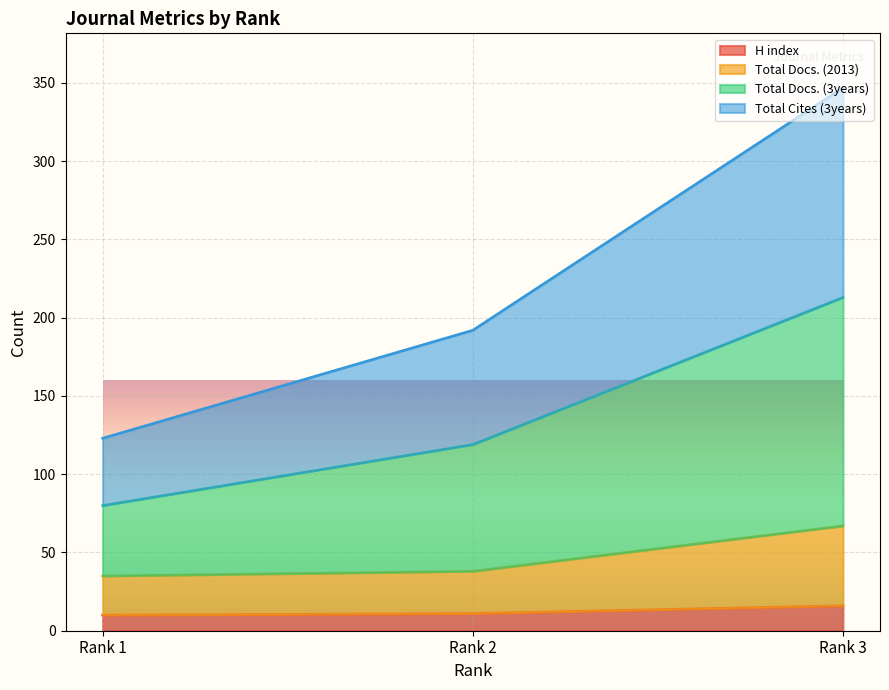

List the series in order of their peak value, lowest first.

H index, Total Docs. (2013), Total Cites (3years), Total Docs. (3years)